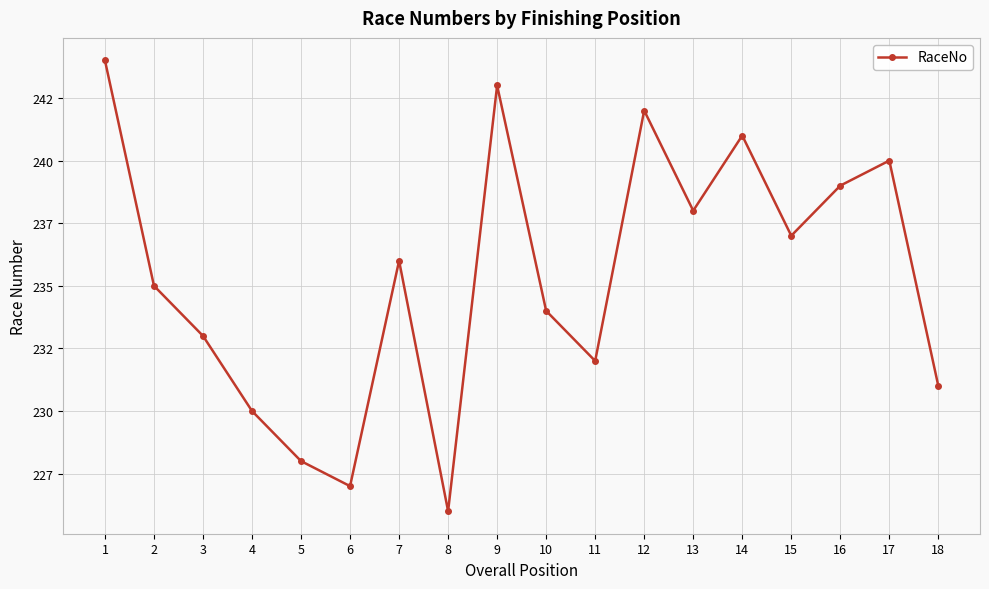

Rank the categories by value from highest to lowest.

1, 9, 12, 14, 17, 16, 13, 15, 7, 2, 10, 3, 11, 18, 4, 5, 6, 8